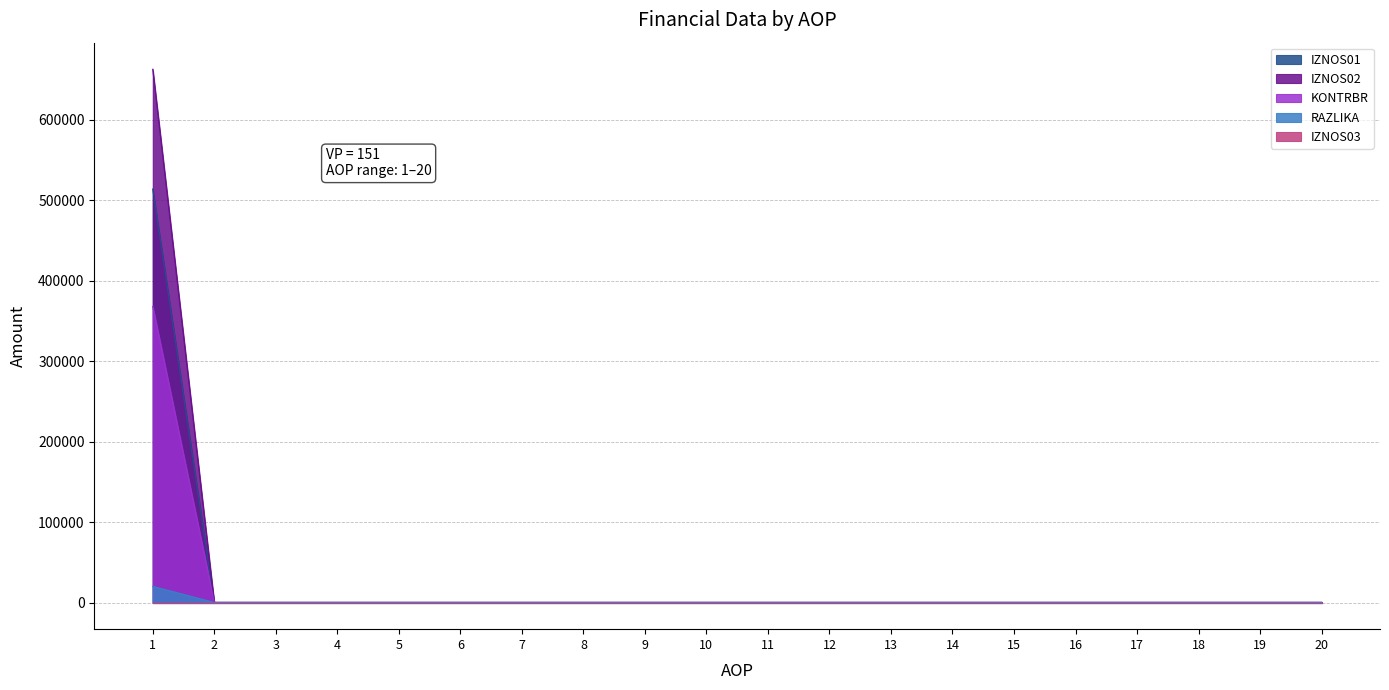

How many positive values does the RAZLIKA series have?

1